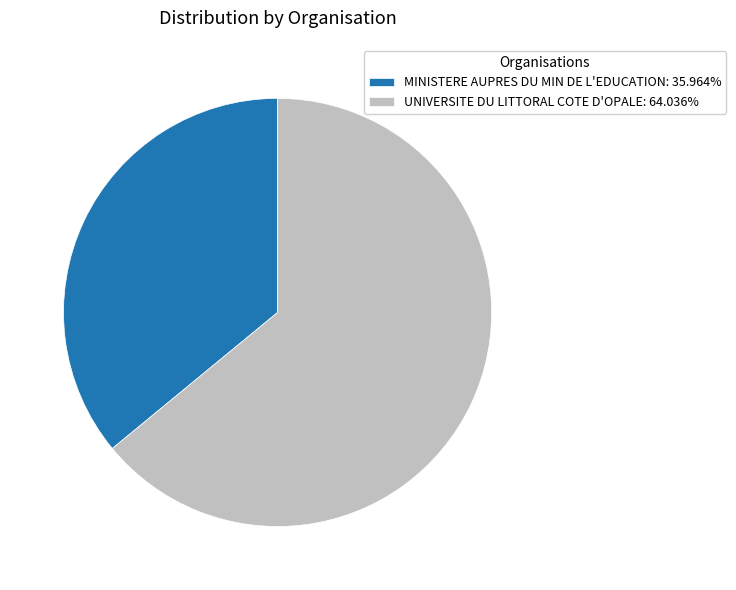

Approximately how many times larger is the value at MINISTERE AUPRES DU MIN DE L'EDUCATION compared to UNIVERSITE DU LITTORAL COTE D'OPALE?

0.6